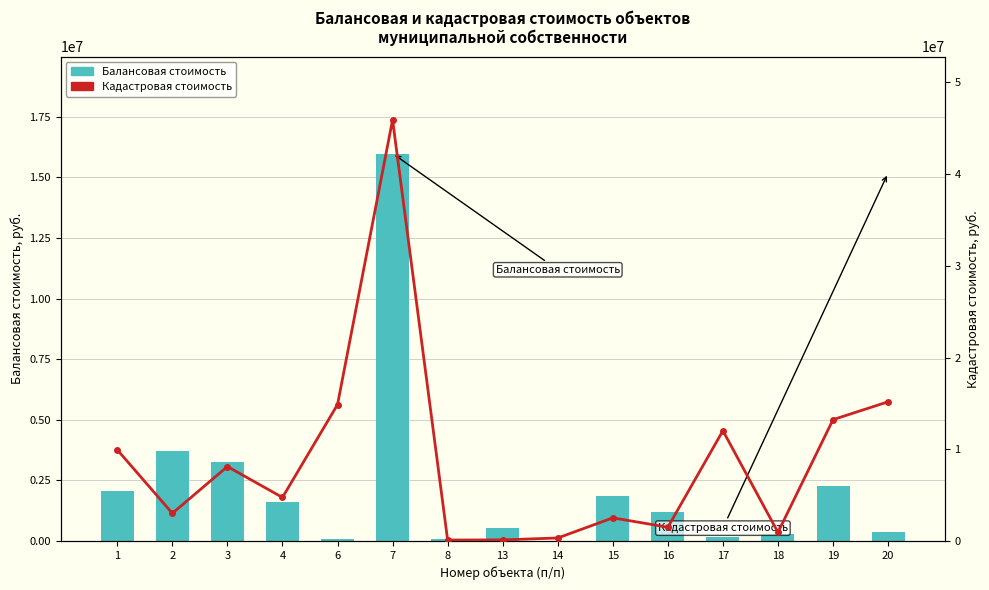

Is it true that Балансовая стоимость equals 95605.0 at 8?

True